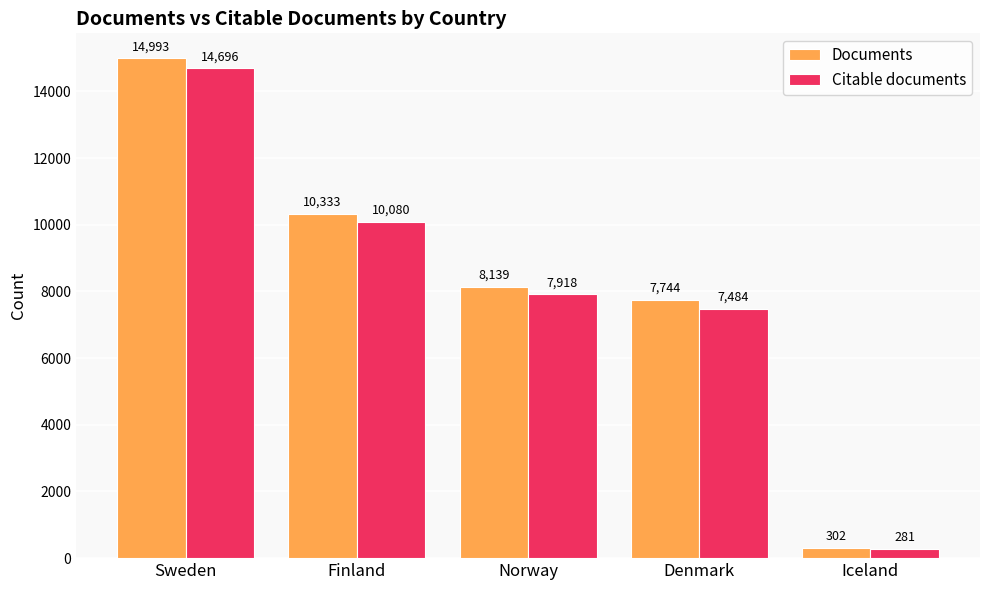

Does the chart contain stacked bars?

No